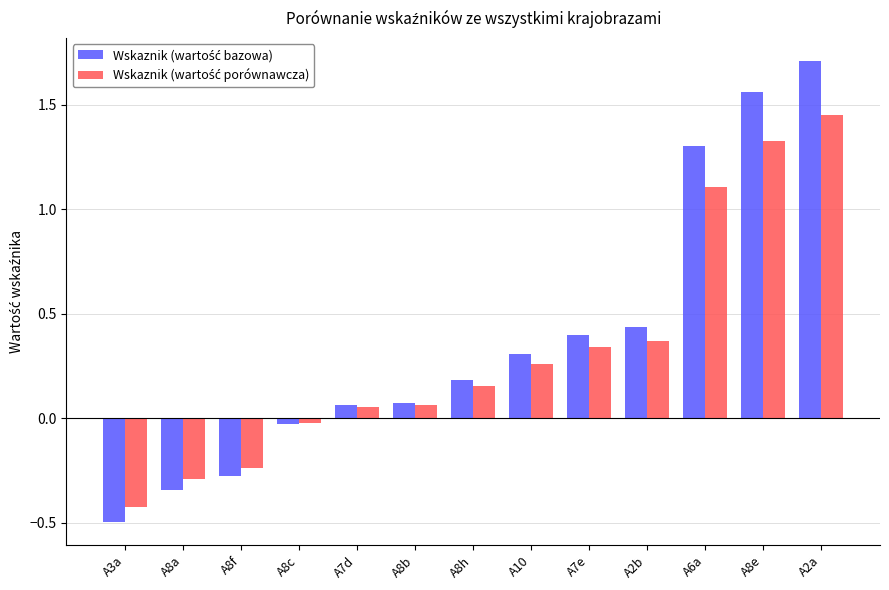

Which label corresponds to the largest value in the chart?

A2a